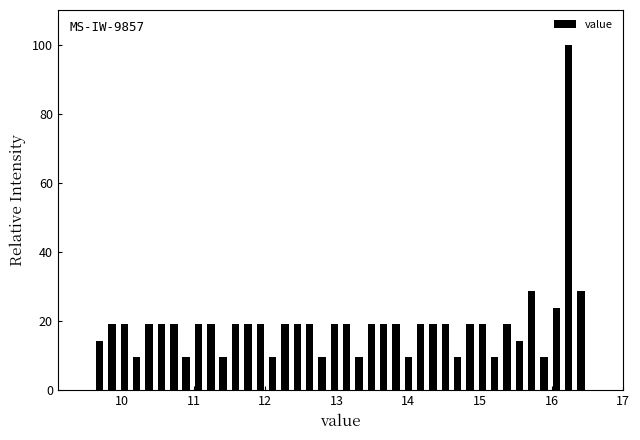

Around what value on the x-axis is the tallest bar? Give the approximate position of its centre, as read against the axis.

16.2